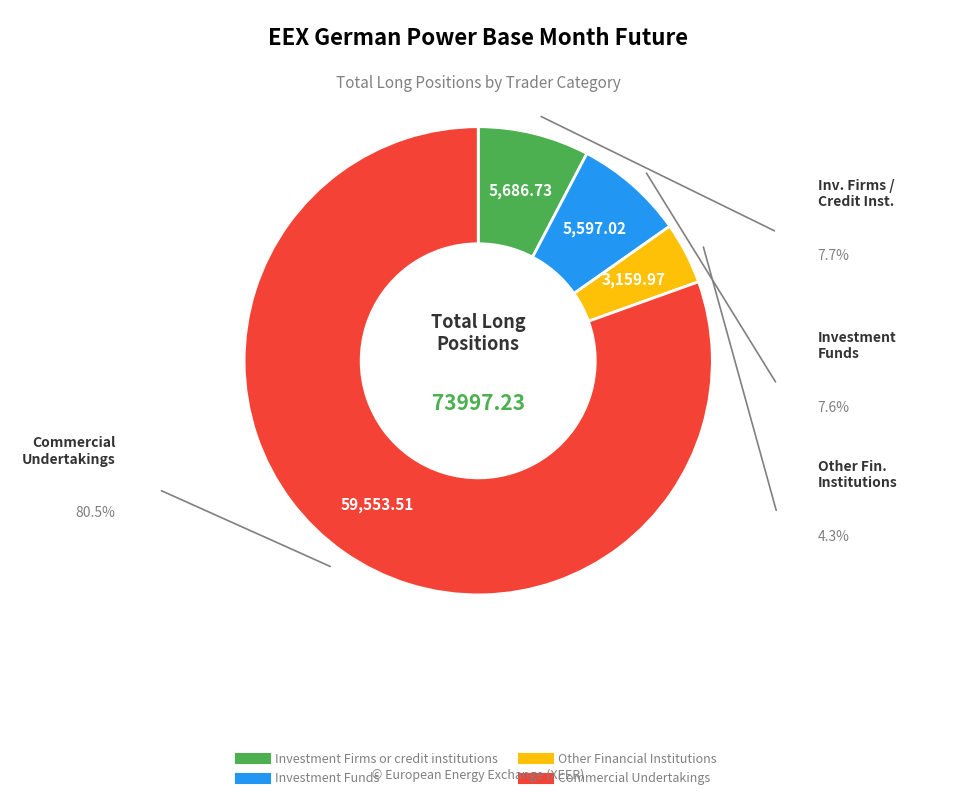

Which category accounts for the majority?

Commercial Undertakings